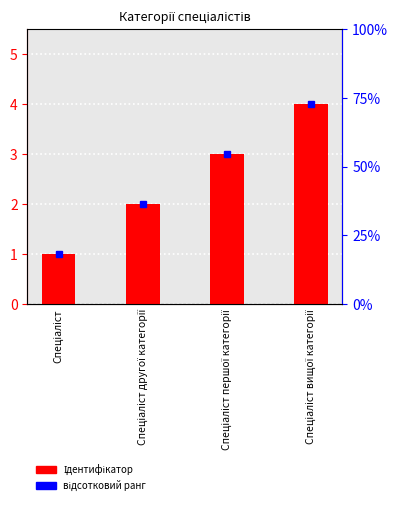

At which category does the chart reach its minimum across all series?

Спеціаліст